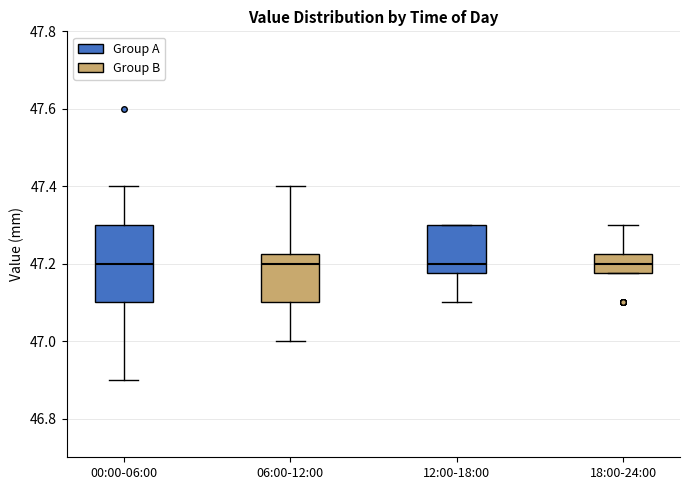

Where is the upper edge of the box for 00:00-06:00 on the y-axis? The values are not printed on the chart, so give them approximately, as read against the axis.

47.30